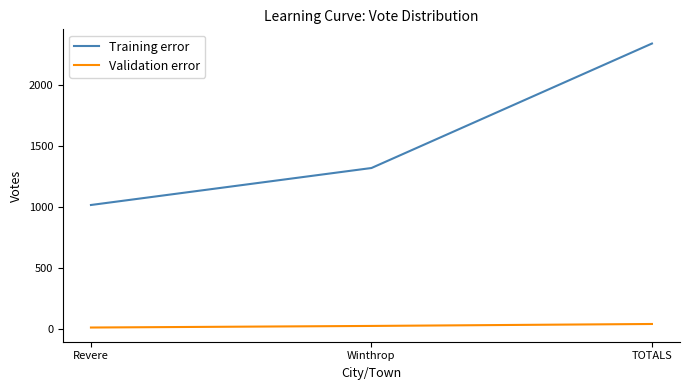

List the series in order of their overall mean, highest first.

Training error, Validation error